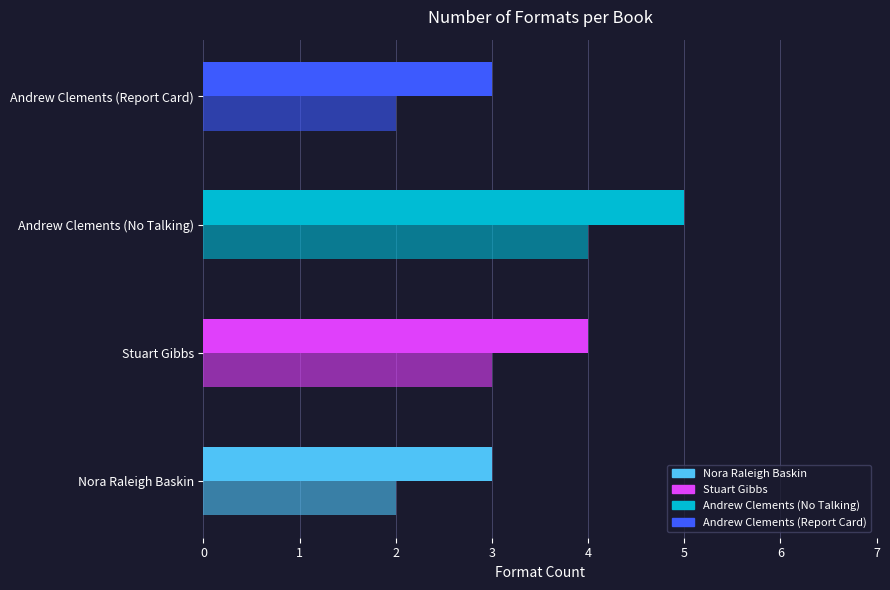

Does the chart contain stacked bars?

No